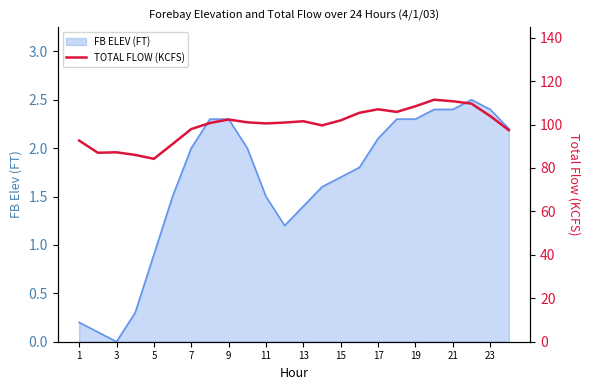

Is it true that FB ELEV (FT) equals 0.0 at 3?

True